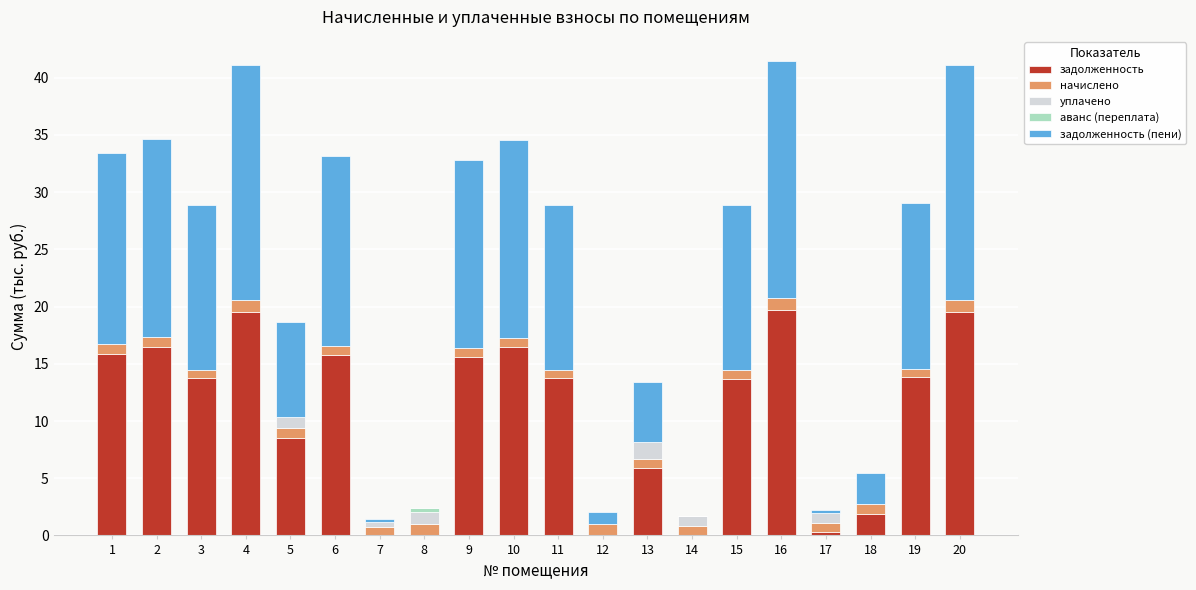

Is it true that задолженность equals 16.5 at 2?

True